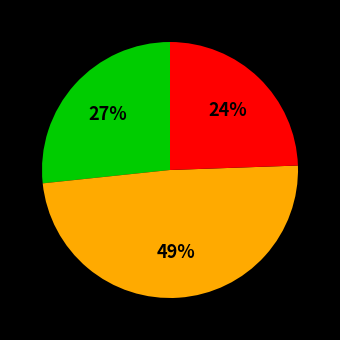

How many segments does this pie chart have?

3